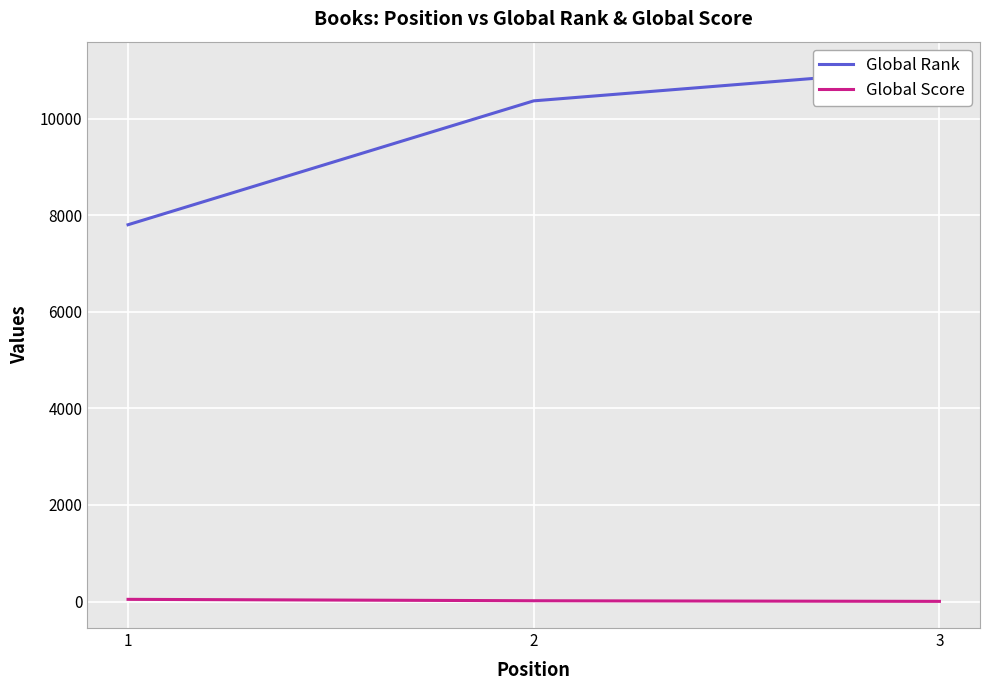

At which category is the sum across all series the highest?

3